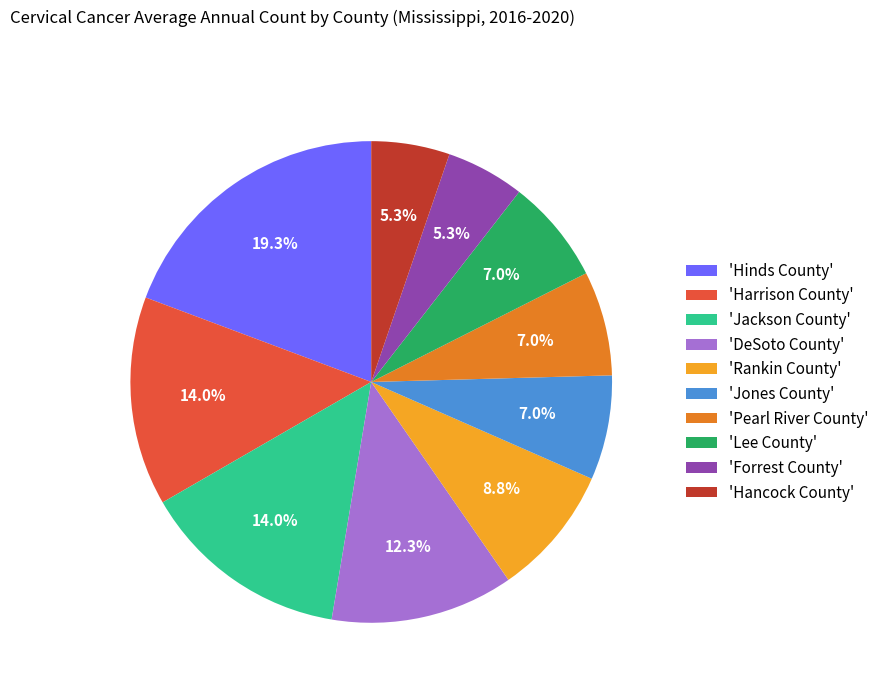

Does any single category account for the majority?

No